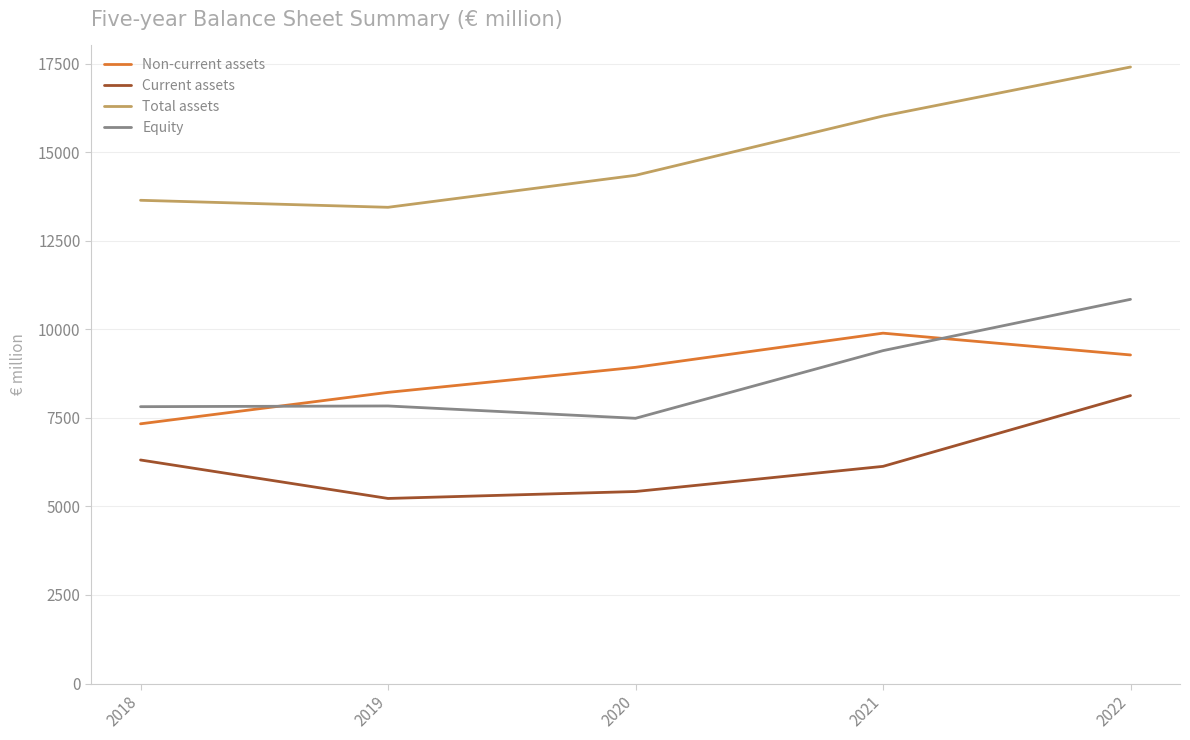

How many interior local valleys does the Equity series have?

1